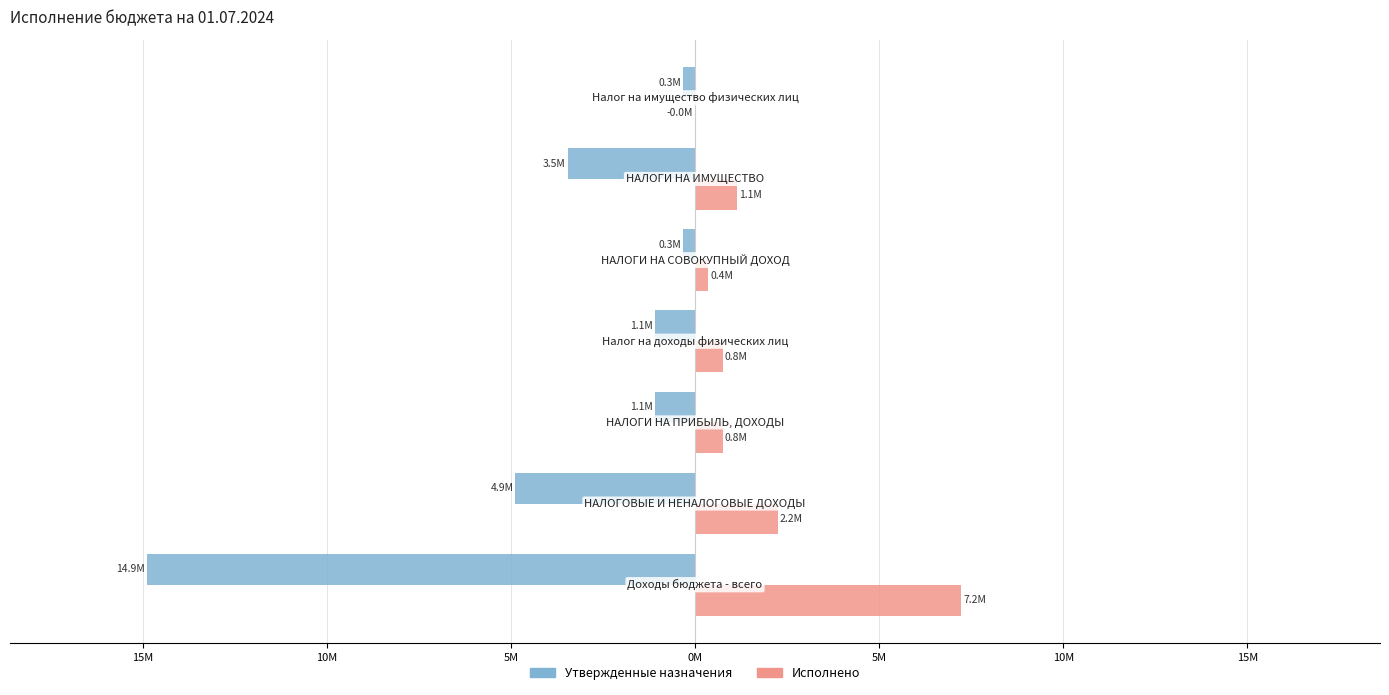

What is the maximum value for Утвержденные назначения?

-0.3